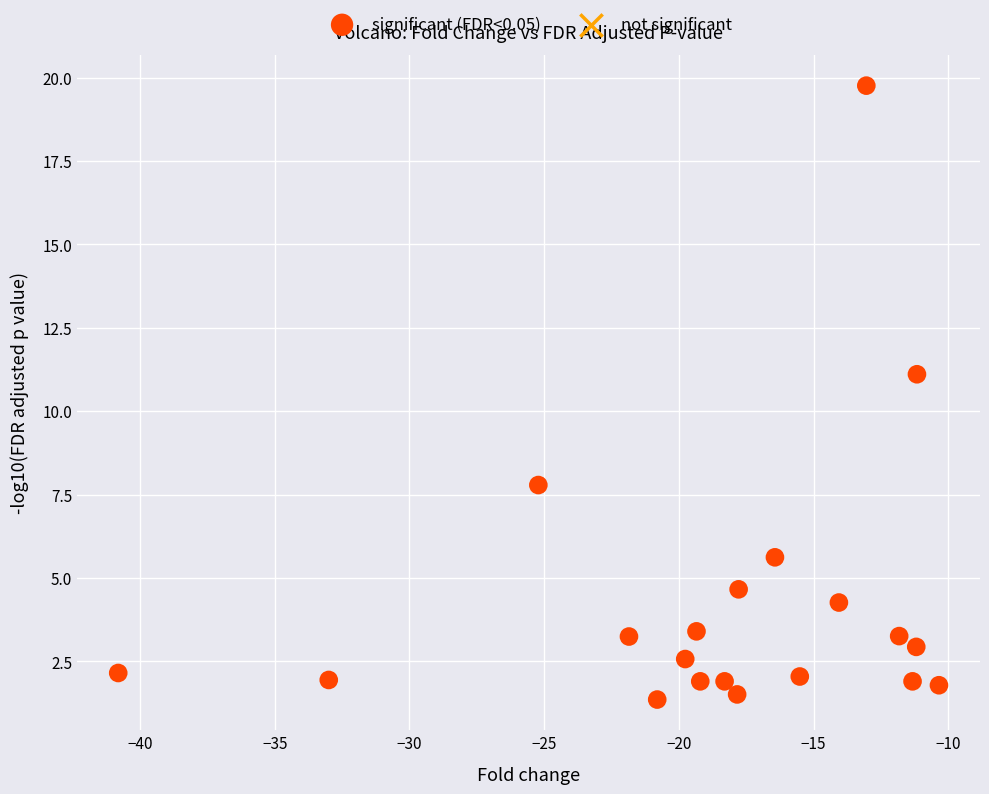

What is the range of Y values (max minus min)?

18.4